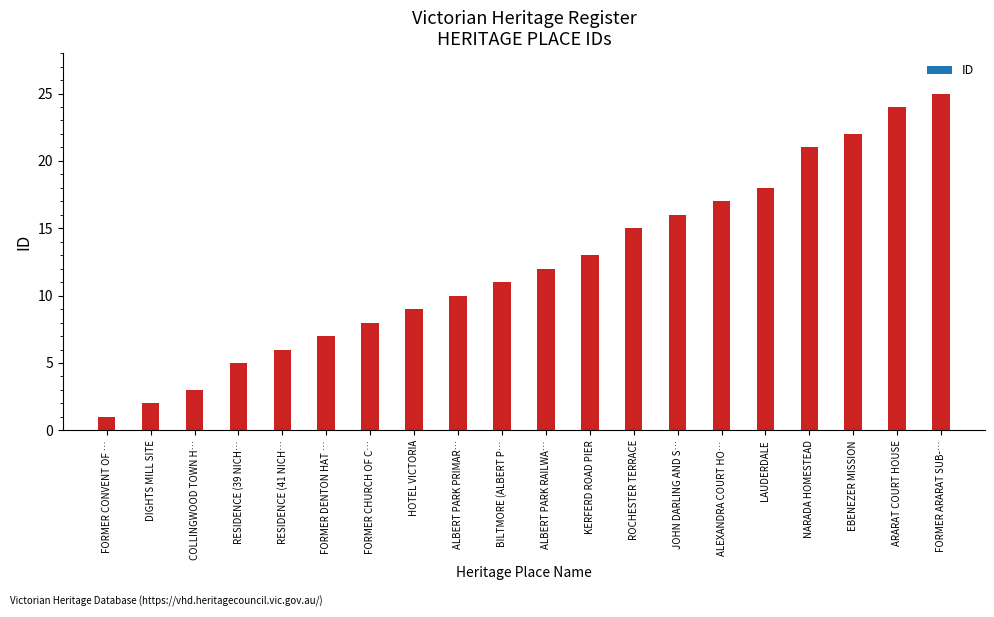

What is the average value?

12